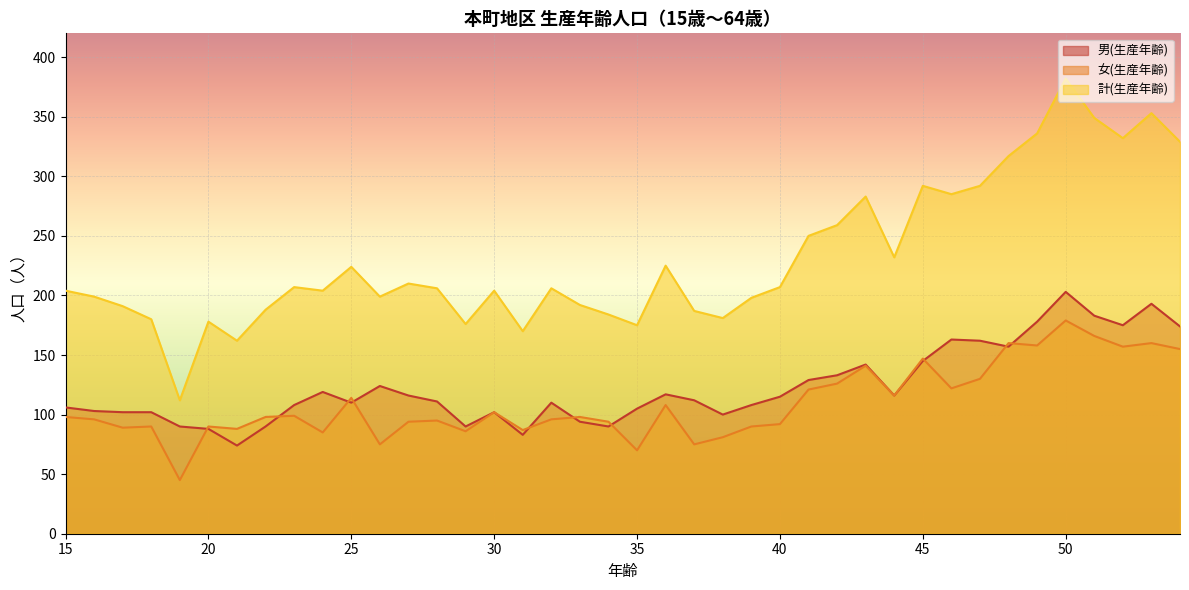

Between 27 and 51, which series saw the biggest shift?

計(生産年齢)